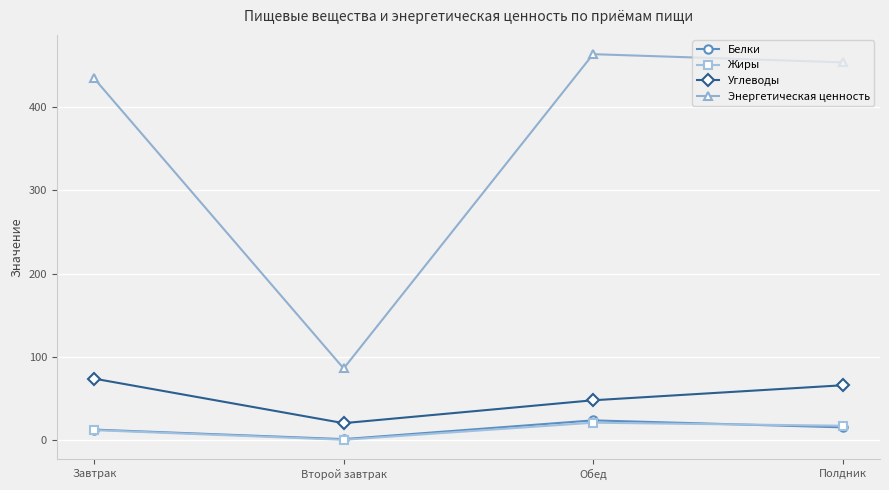

What position from the left is Обед?

3